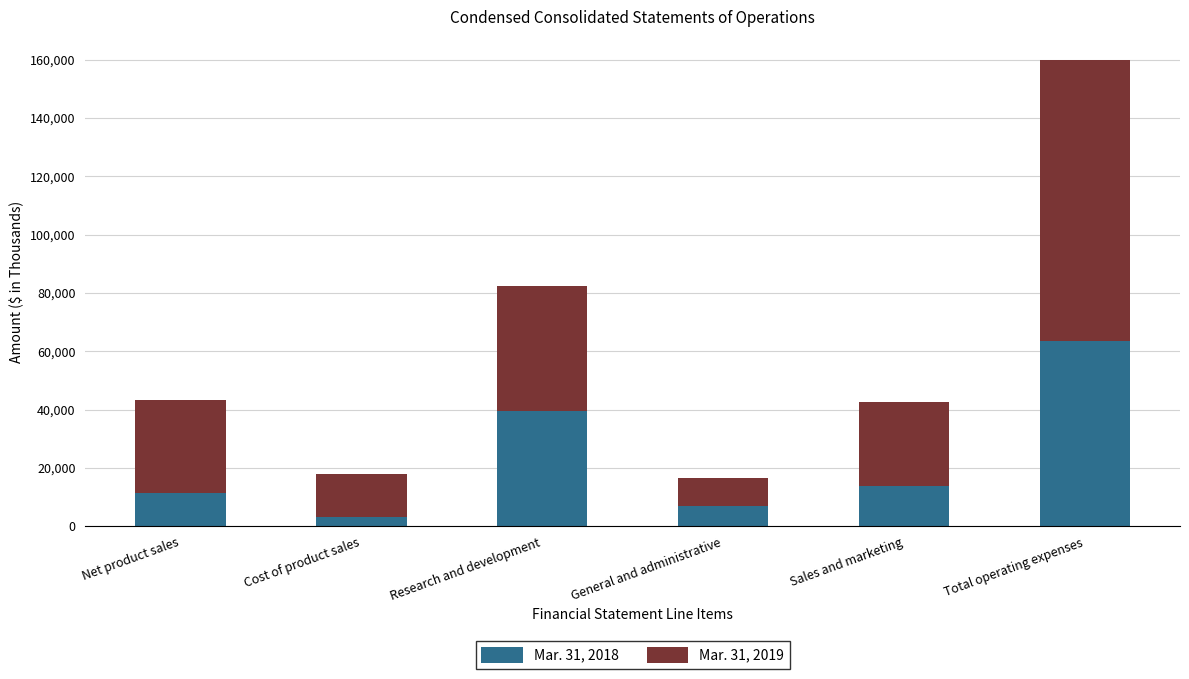

Is it true that Mar. 31, 2018 equals 13835 at Sales and marketing?

True